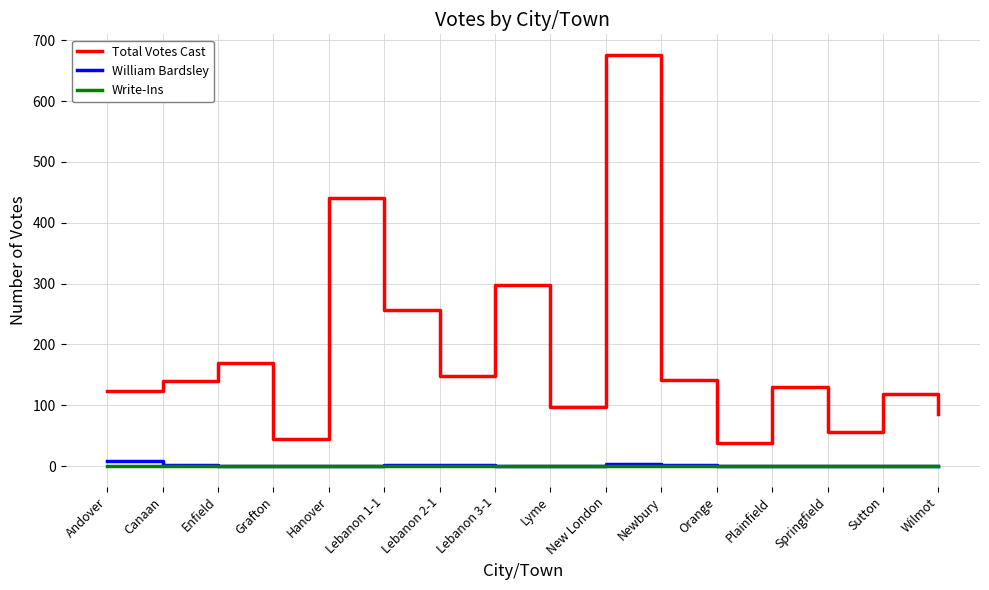

The Write-Ins series shows 0 at Lyme. True or false?

True